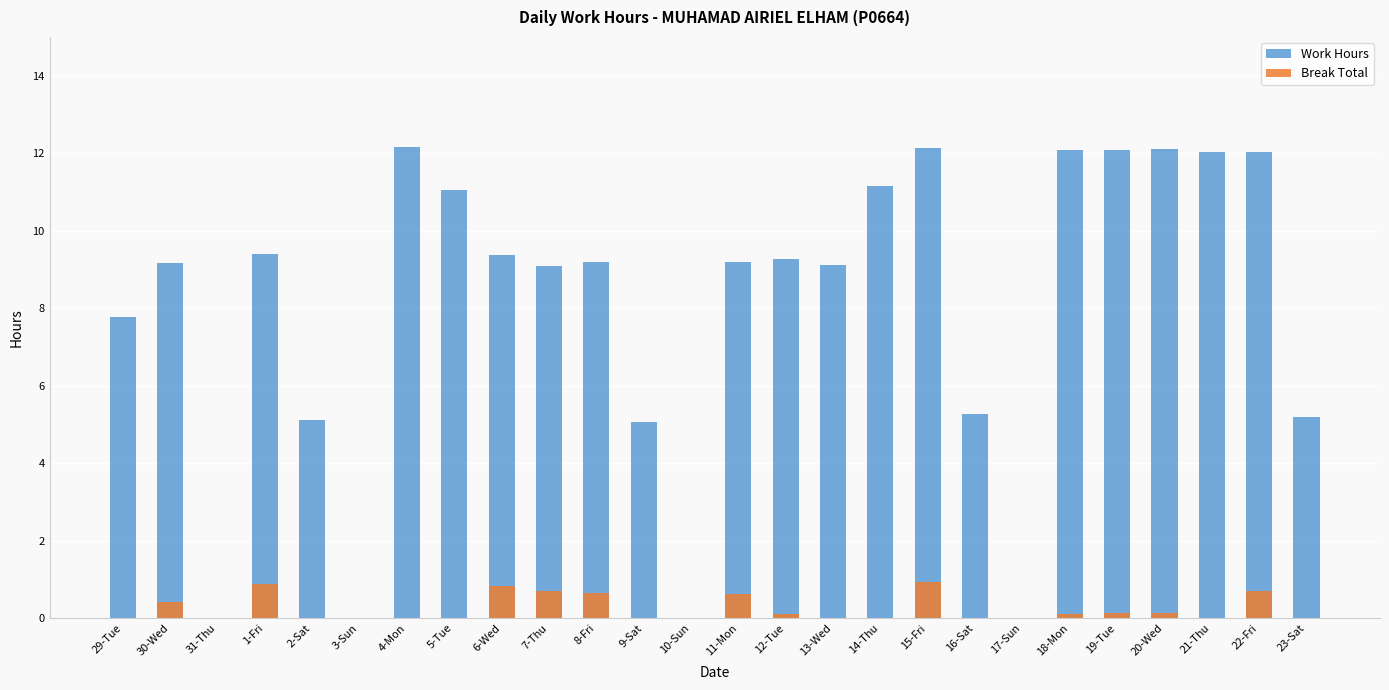

What is the sum of all Work Hours values?

209.0